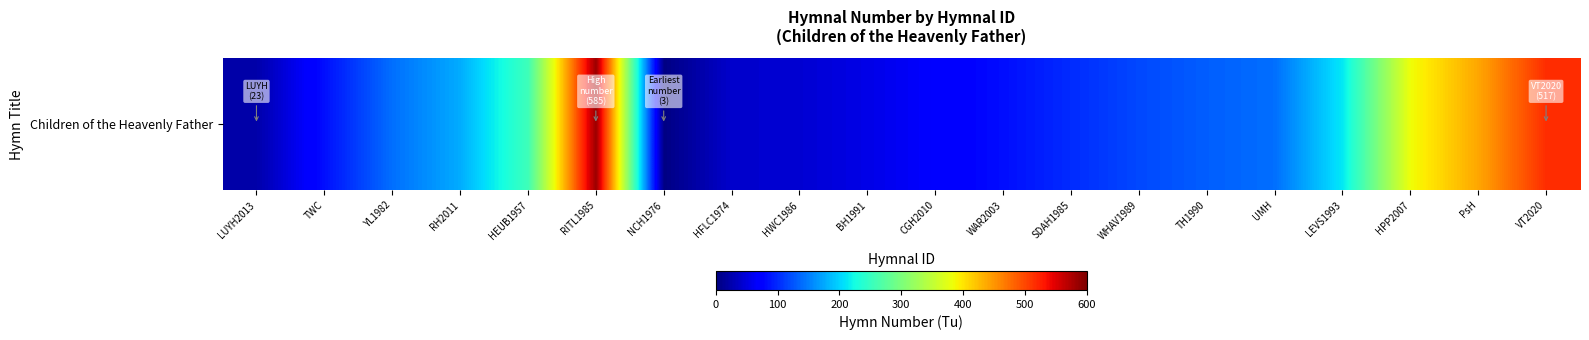

Reading left to right, what are all the values shown in this chart?

23	84	141	177	256	585	3	41	44	55	69	83	101	118	131	141	213	384	440	517